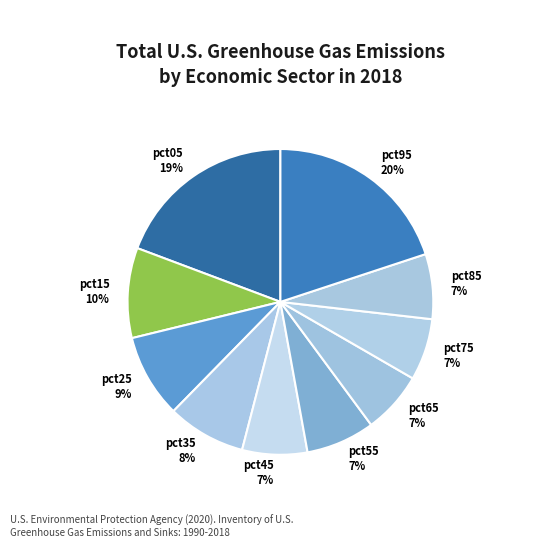

Is there a majority slice in this chart?

No